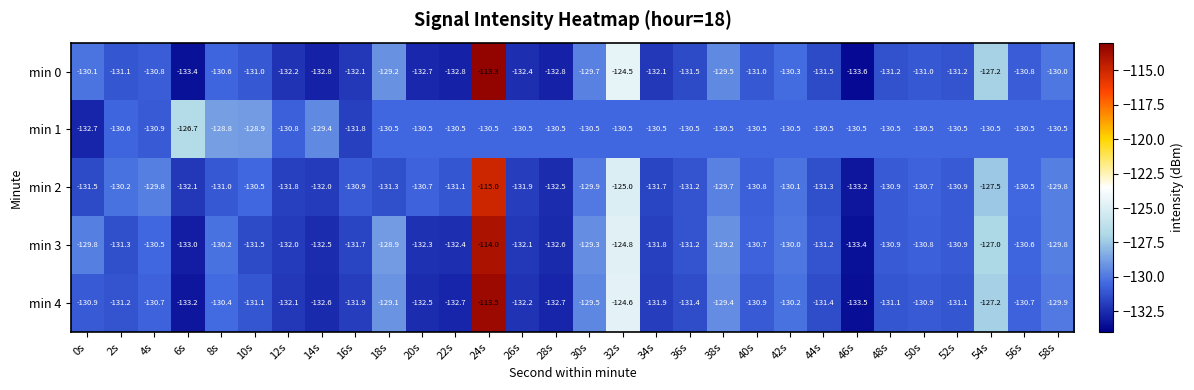

Which category has the lowest value in the min 4 series?

46s